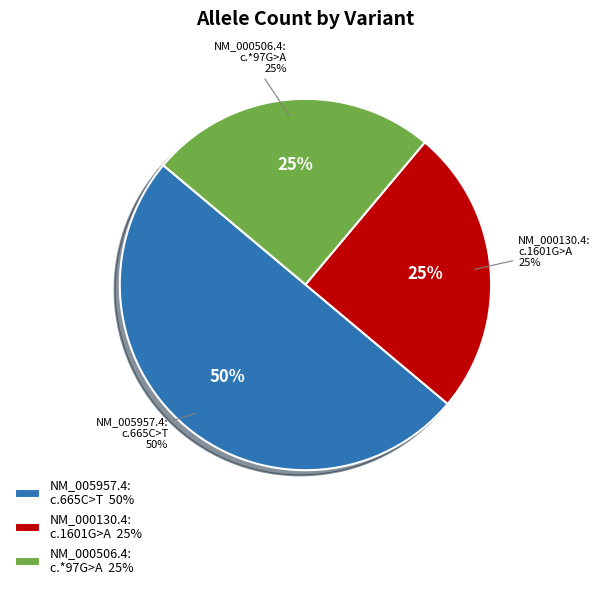

Count the number of slices in the pie.

3